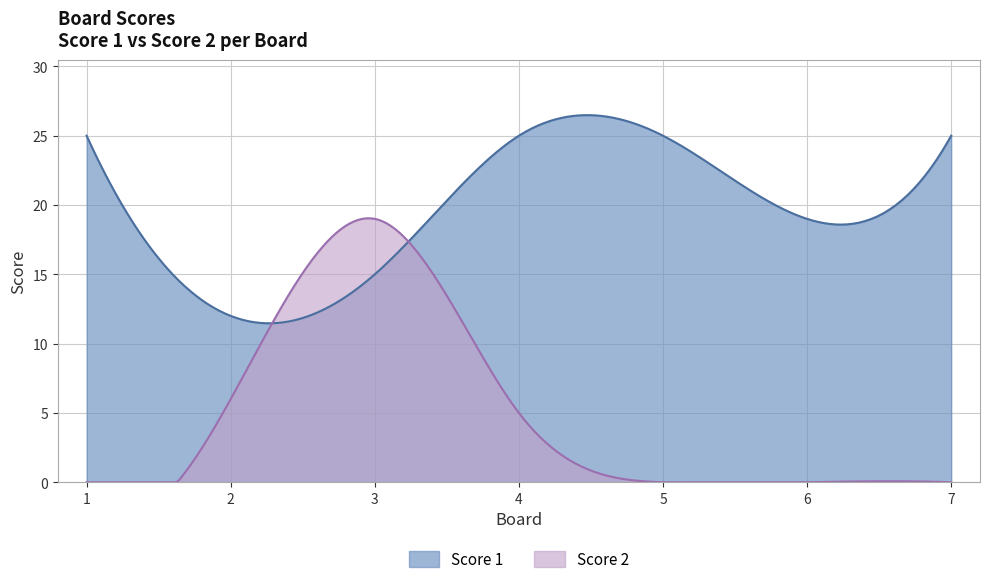

How many lines are shown in the chart?

2